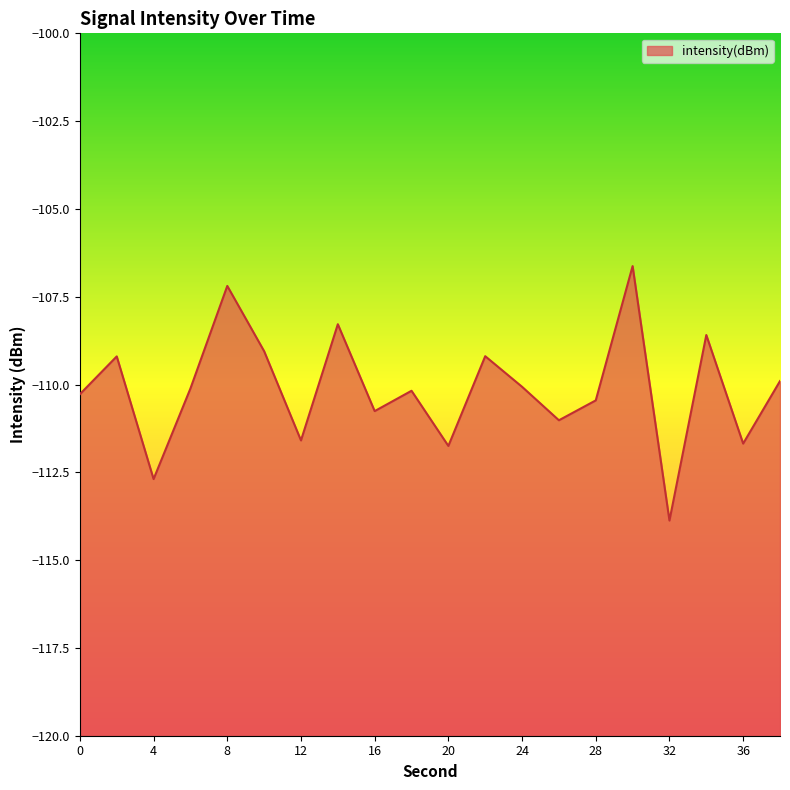

Between 24 and 2, which is larger?

2